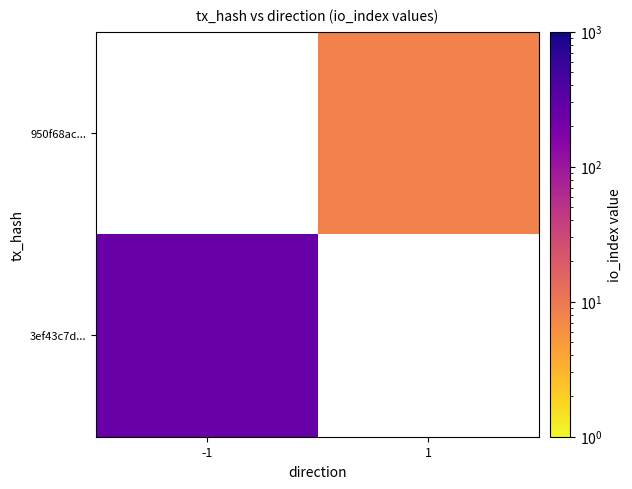

How many distinct data groups are displayed?

2